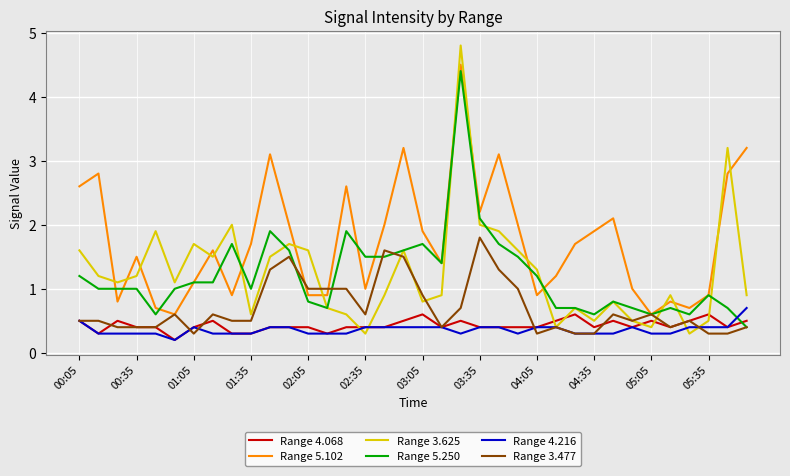

What is the sum of all Range 4.068 values?

15.4